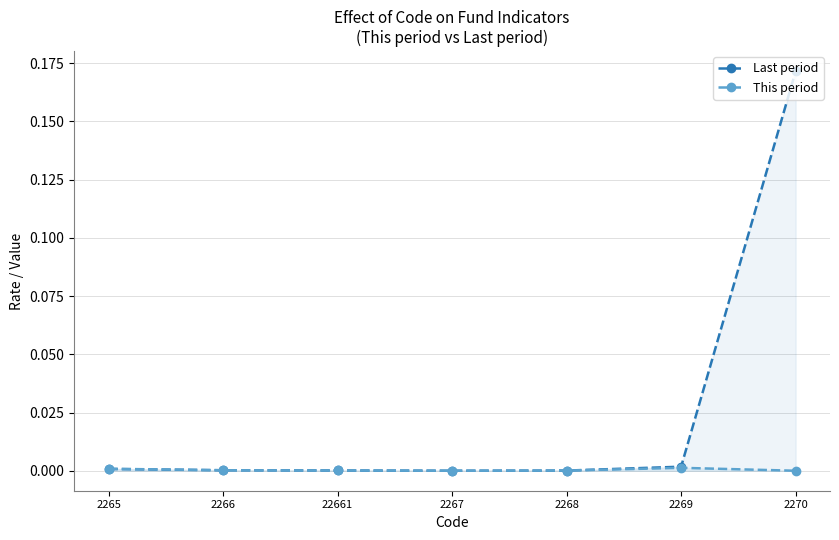

What are all the series names shown in the legend?

Last period, This period